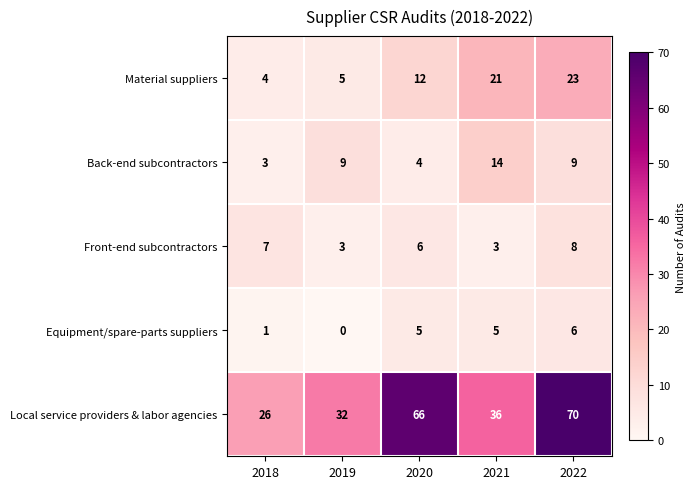

What is the average value of the Back-end subcontractors series?

8